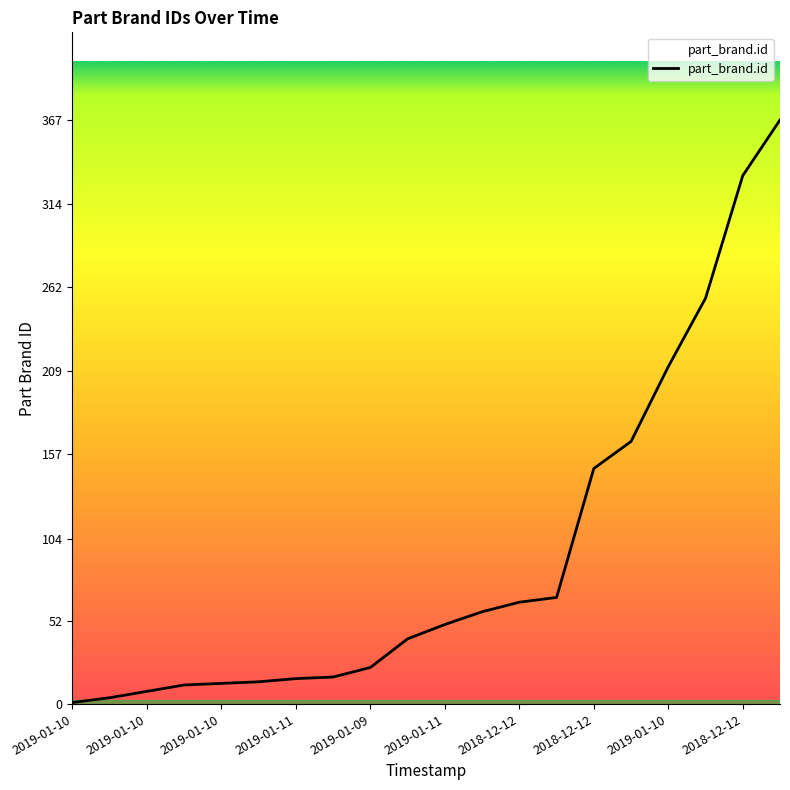

What is the maximum value shown in the chart?

367